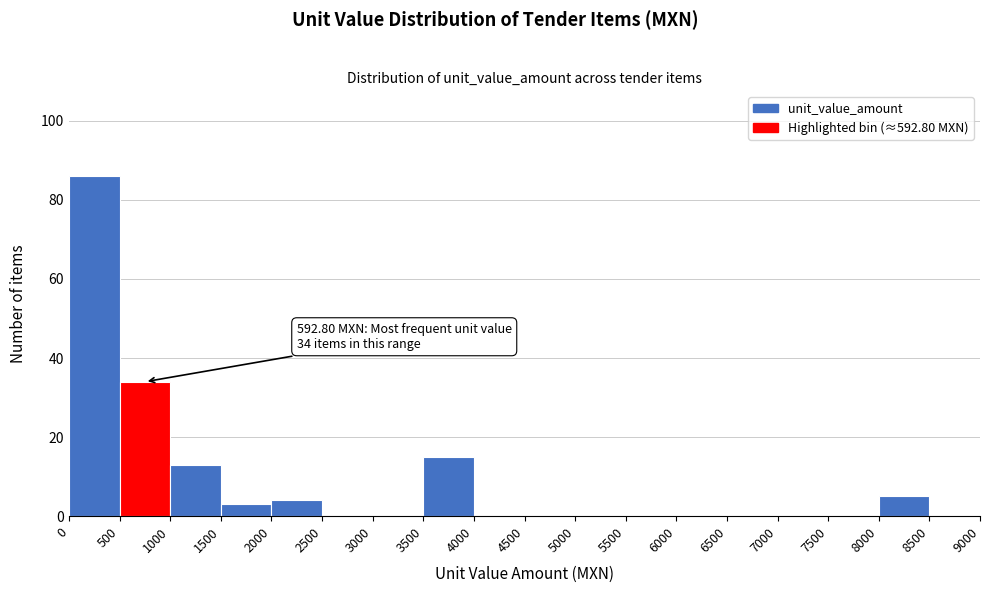

Over which range of the x-axis is the bar tallest?

0 to 500